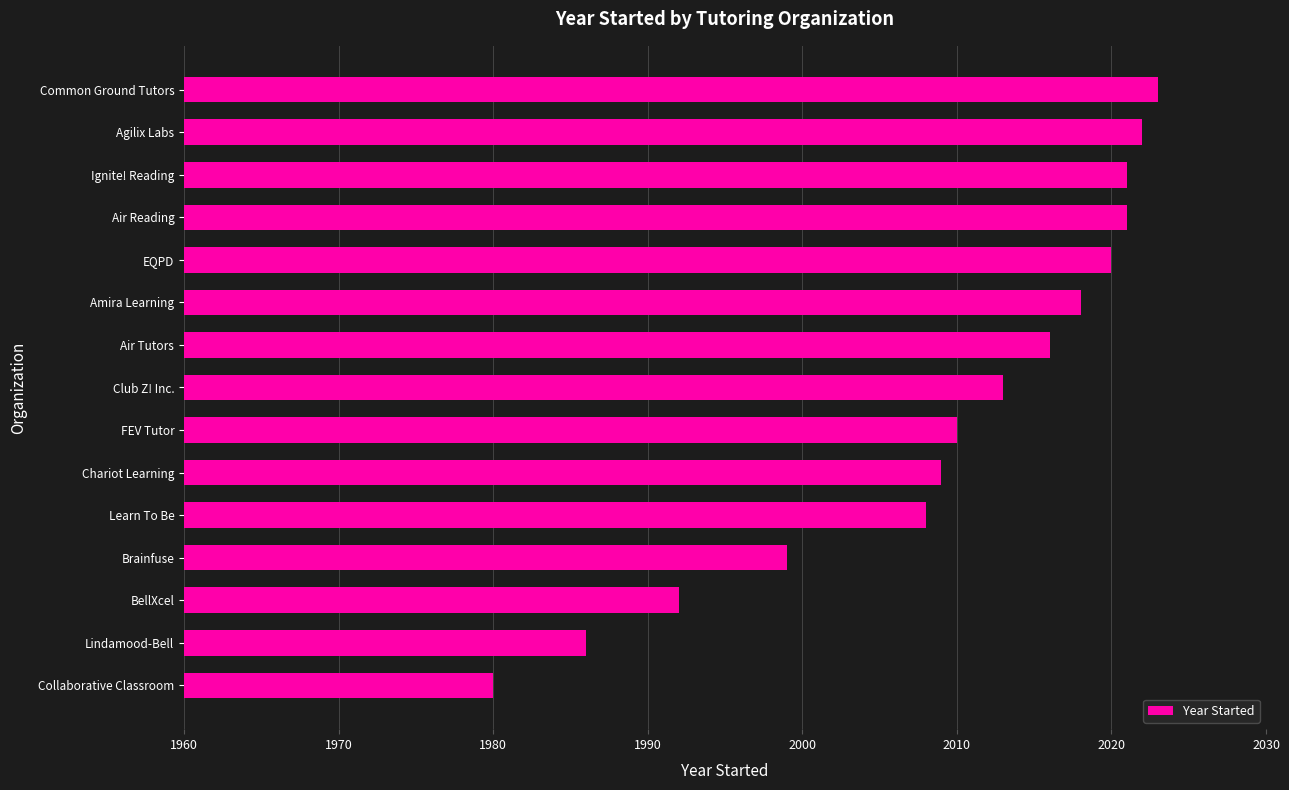

Reading top to bottom, extract all data points from this chart.

2023	2022	2021	2021	2020	2018	2016	2013	2010	2009	2008	1999	1992	1986	1980